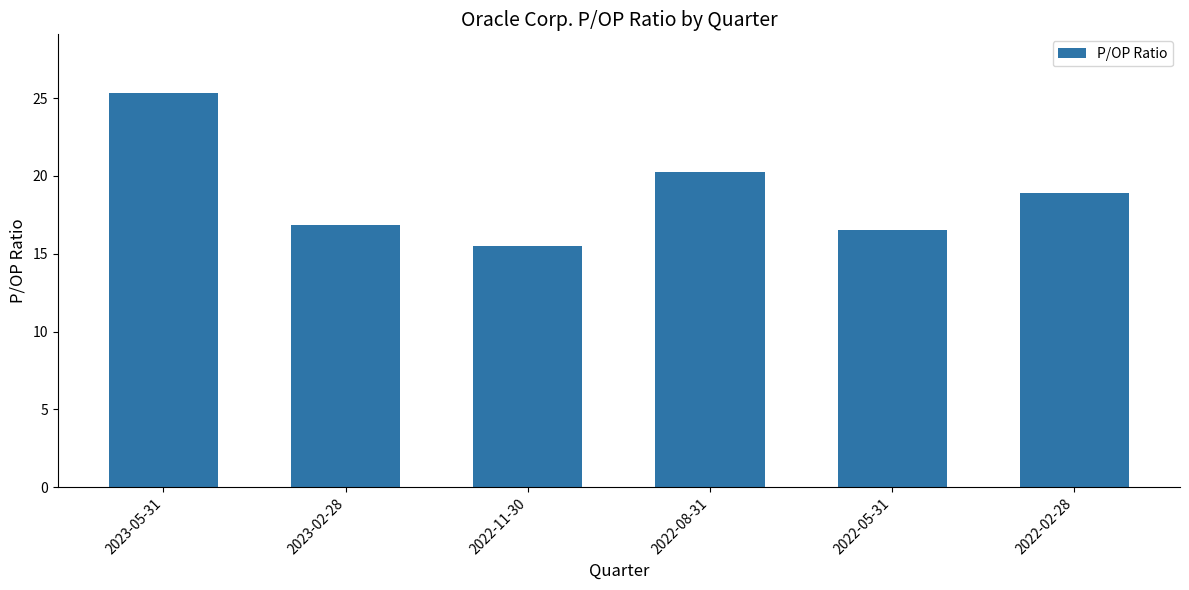

Where is the data nearest to the value 20?

2022-08-31